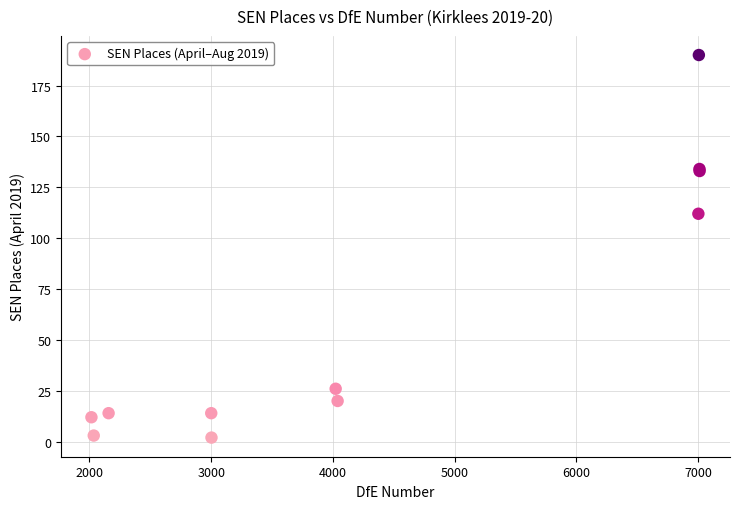

What Y value in the scatter plot is closest to 96?

112